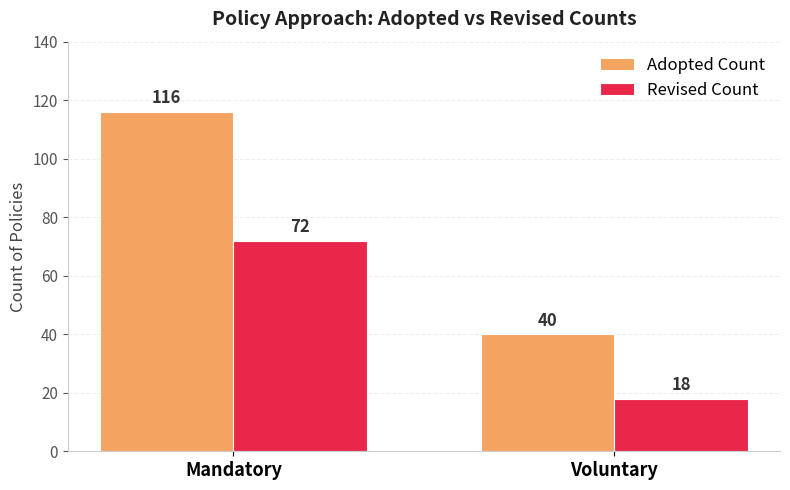

Reading right to left, transcribe all the data shown in this chart.

Adopted Count: 40	116
Revised Count: 18	72